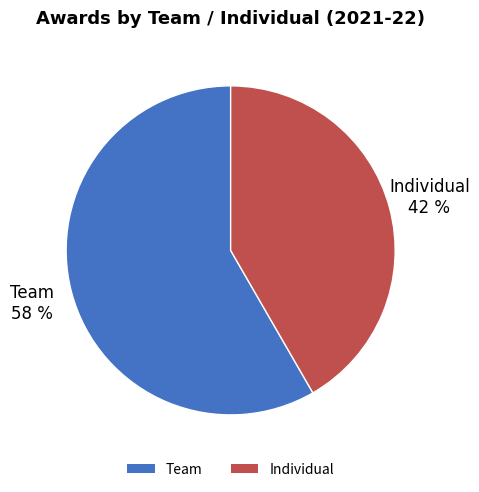

Which category has the smallest portion of the pie?

Individual